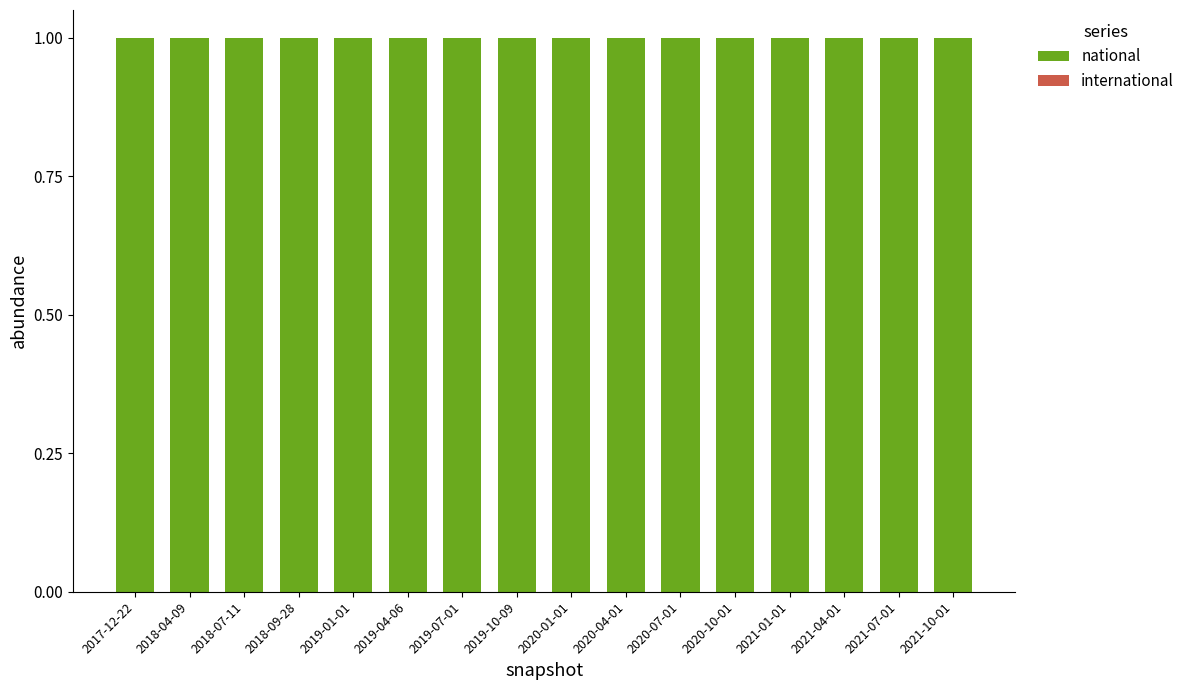

What is the total value across all series at 2017-12-22?

1.0